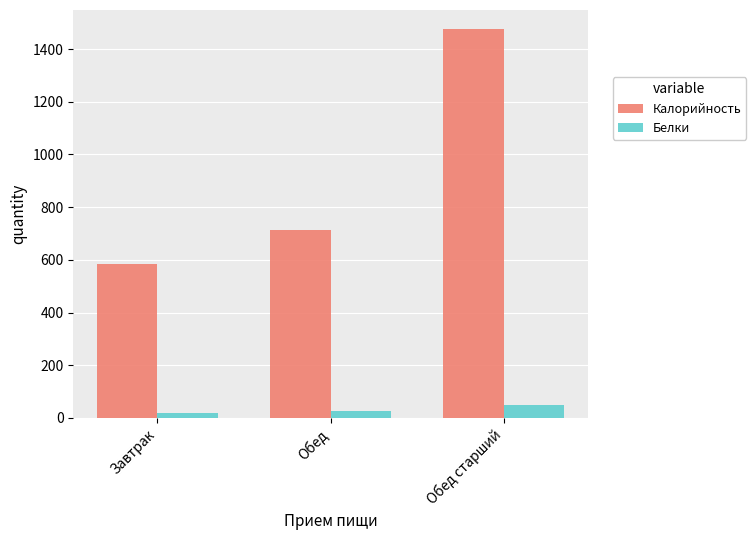

Is it true that Калорийность equals 685.0 at Обед старший?

False